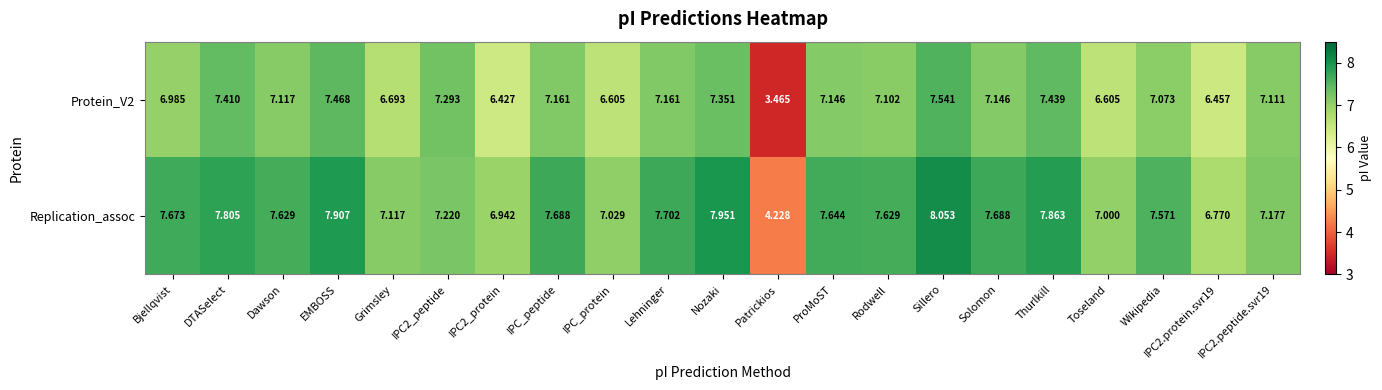

Rank the series at Bjellqvist from lowest to highest value.

Protein_V2, Replication_assoc